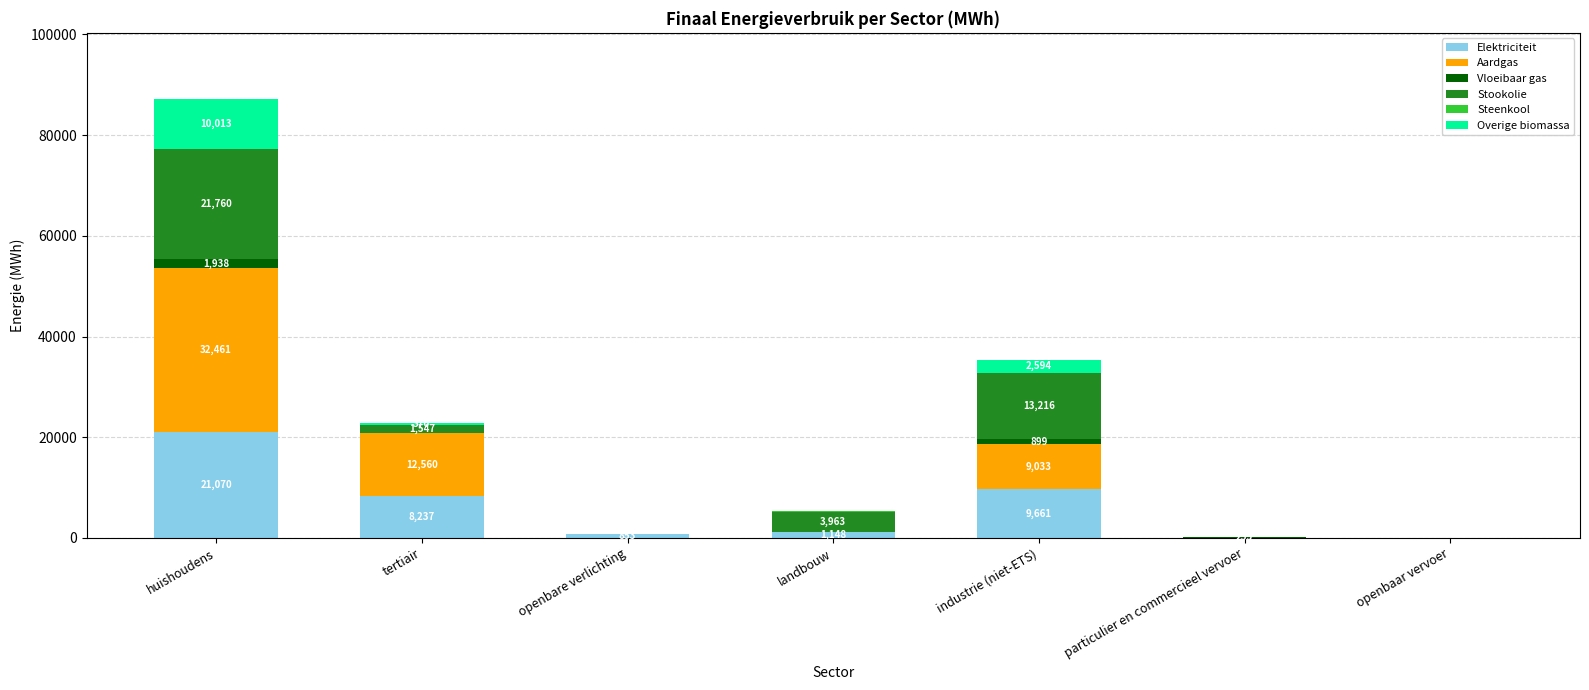

Which category has the highest value in the Elektriciteit series?

huishoudens